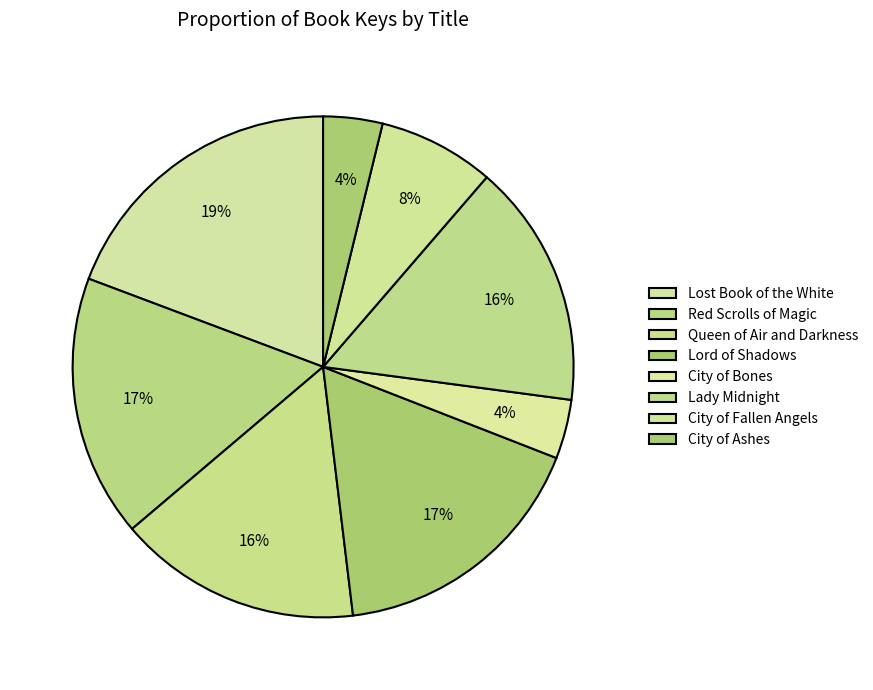

How many slices are in this pie chart?

8